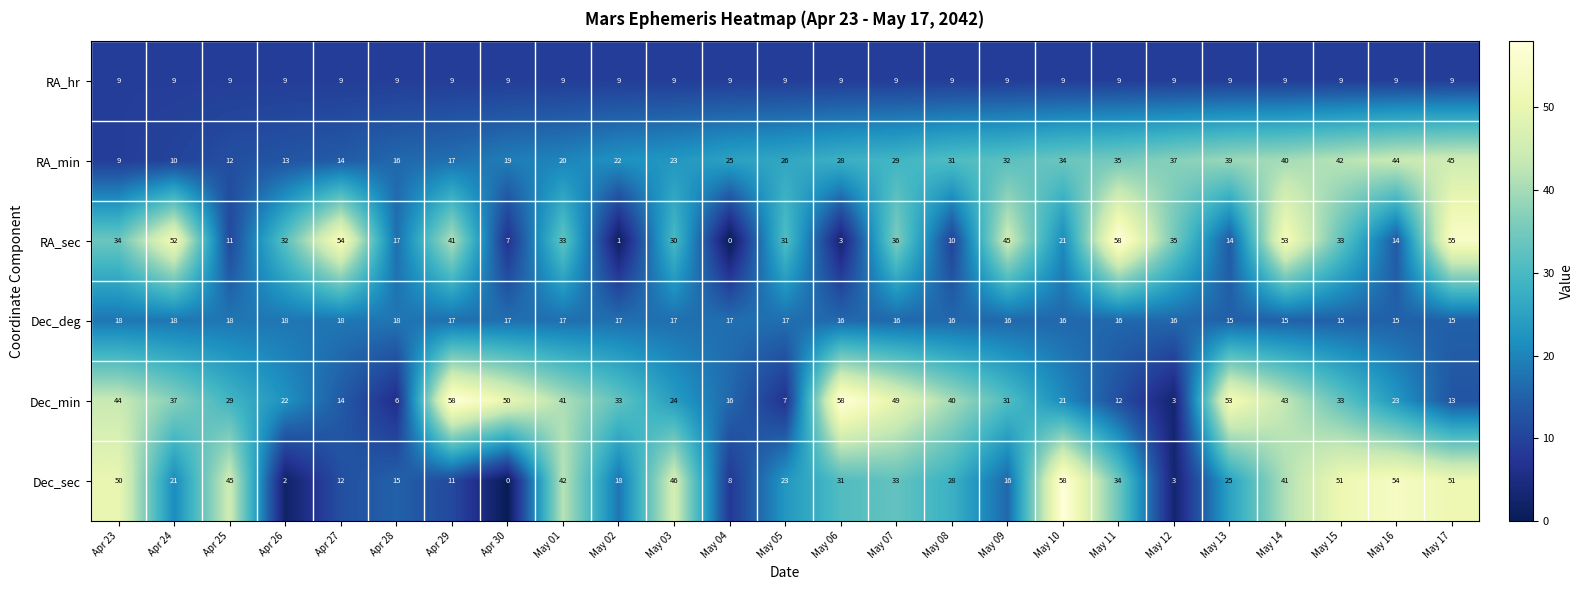

What is the greatest value displayed?

58